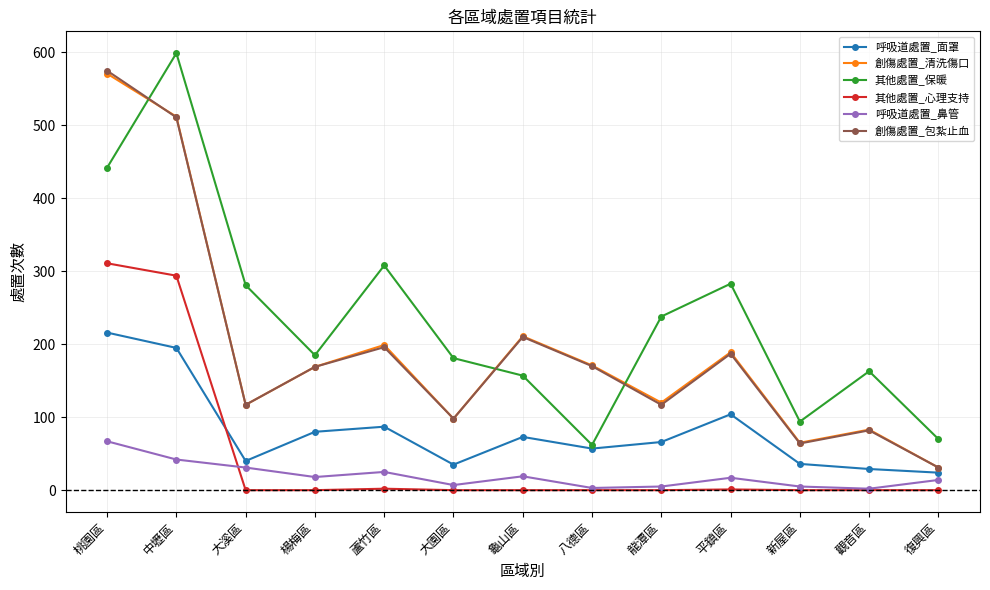

Which series has the largest total across all categories?

其他處置_保暖